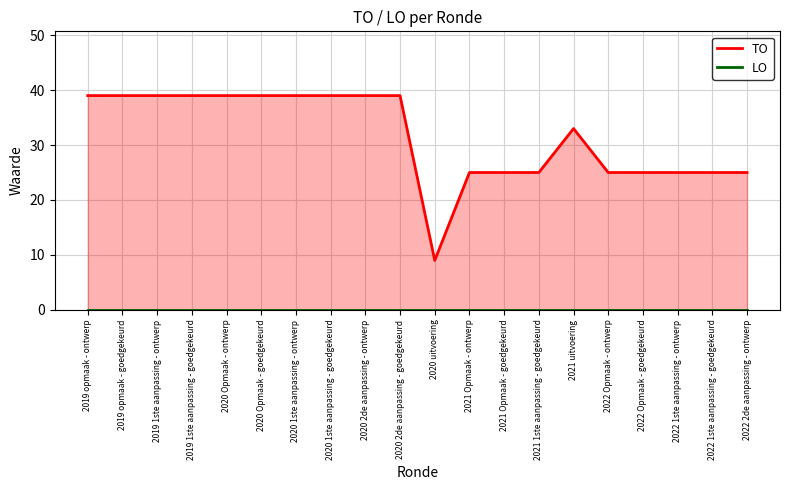

Which series has the largest range (max minus min)?

TO